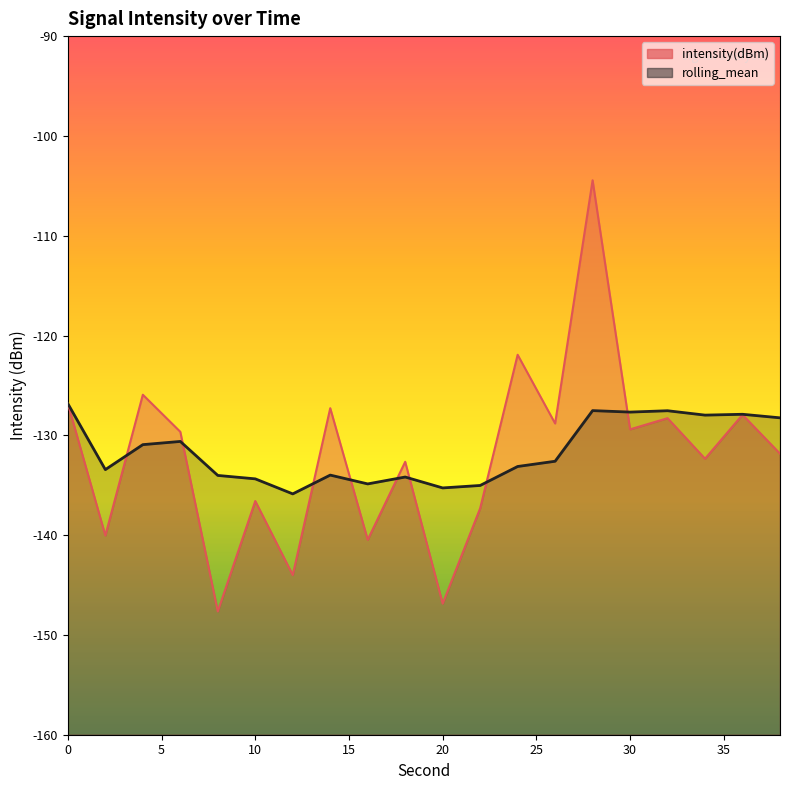

List the labels in order of intensity(dBm) value, smallest first.

8, 20, 12, 16, 2, 22, 10, 18, 34, 38, 6, 30, 26, 32, 36, 14, 0, 4, 24, 28